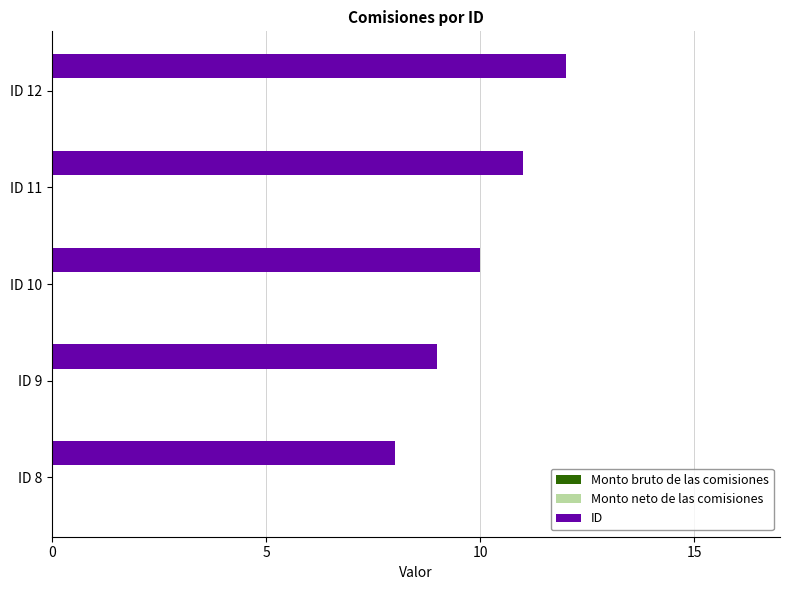

At which category does the chart reach its peak across all series?

ID 12